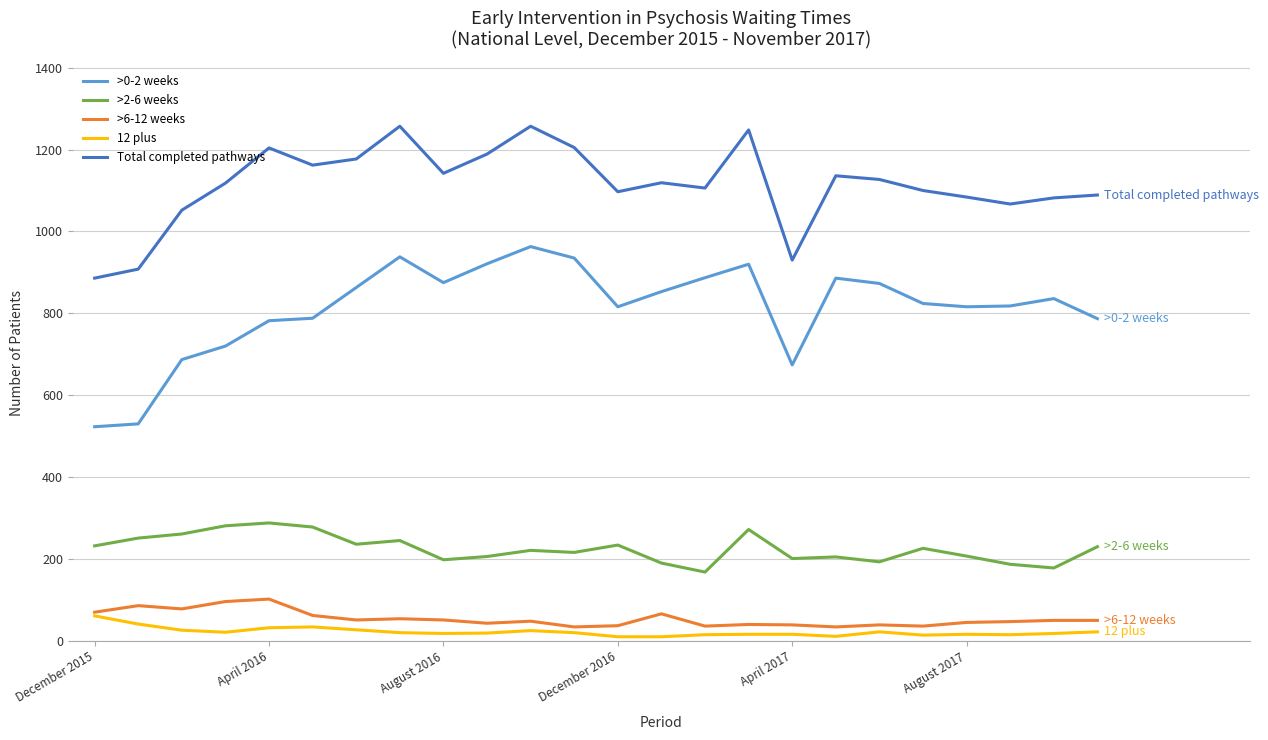

Which series has the widest spread of values?

>0-2 weeks